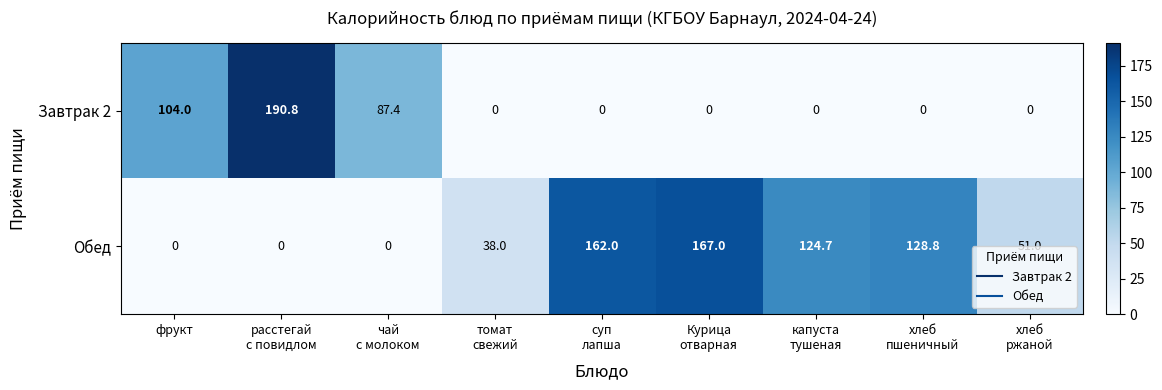

Which series has the largest total across all categories?

Обед